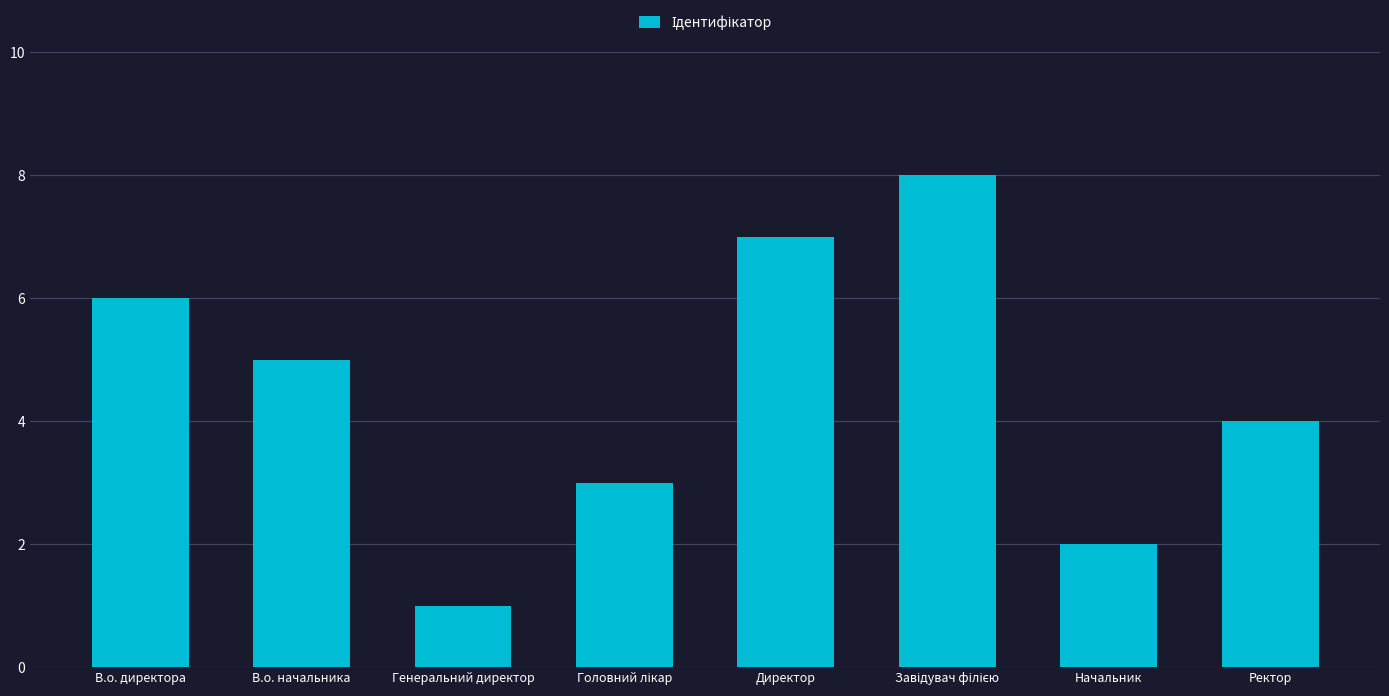

The value at В.о. начальника is 9. True or false?

False